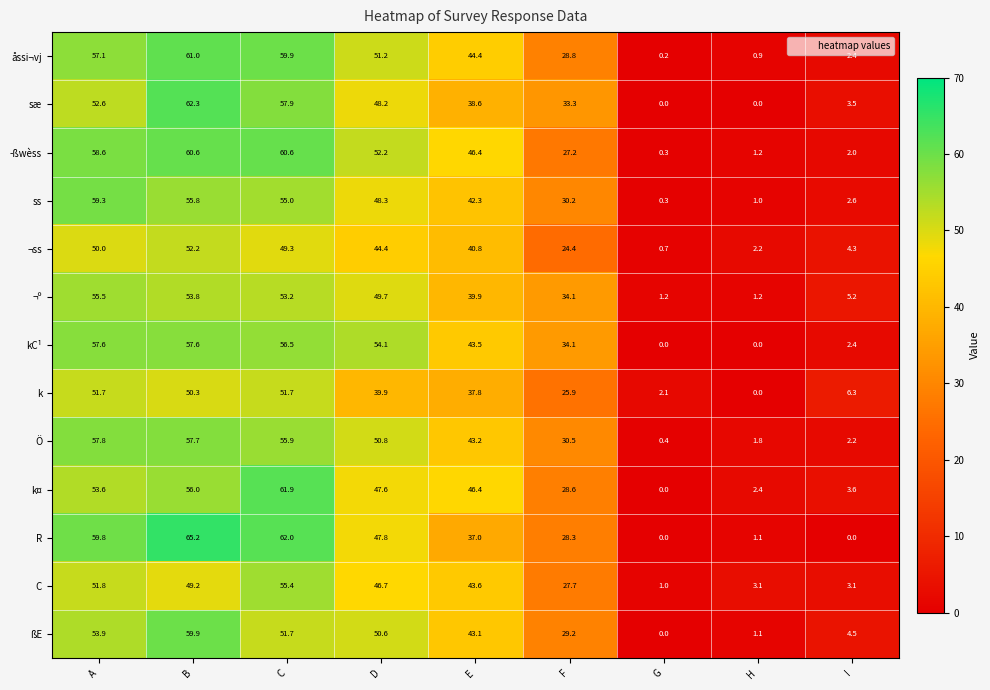

At which label does sæ first exceed 38?

A